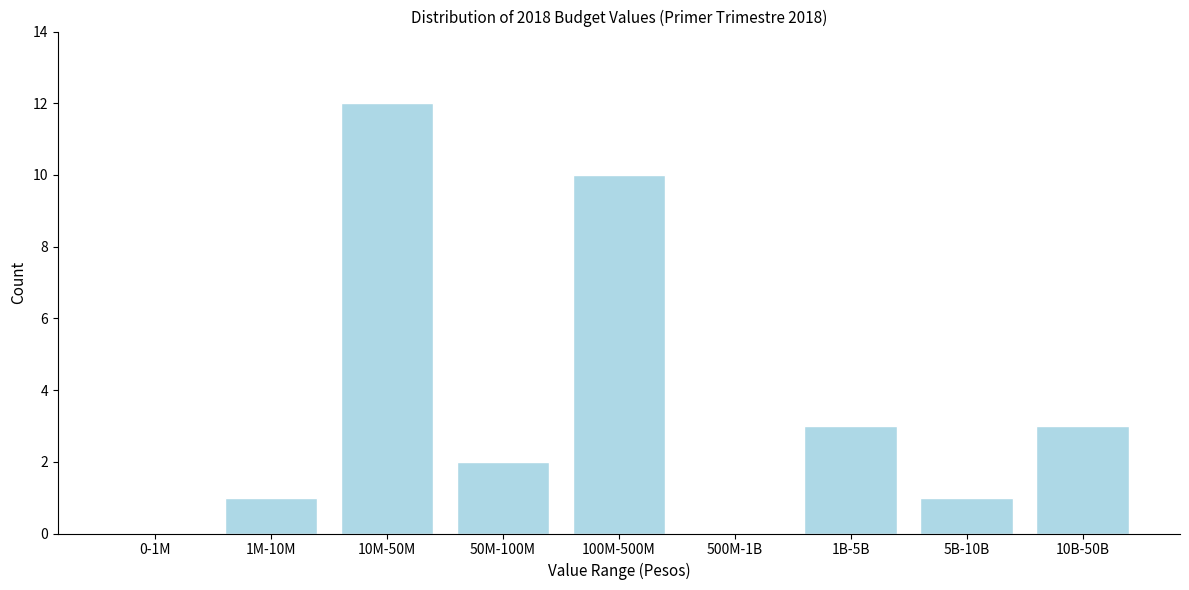

Reading right to left, transcribe all the data shown in this chart.

10B-50B=3	5B-10B=1	1B-5B=3	500M-1B=0	100M-500M=10	50M-100M=2	10M-50M=12	1M-10M=1	0-1M=0